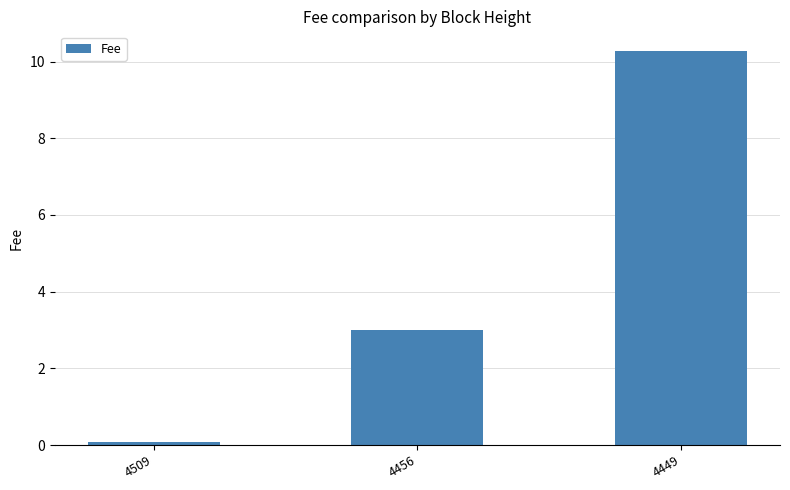

What is the average value?

4.4